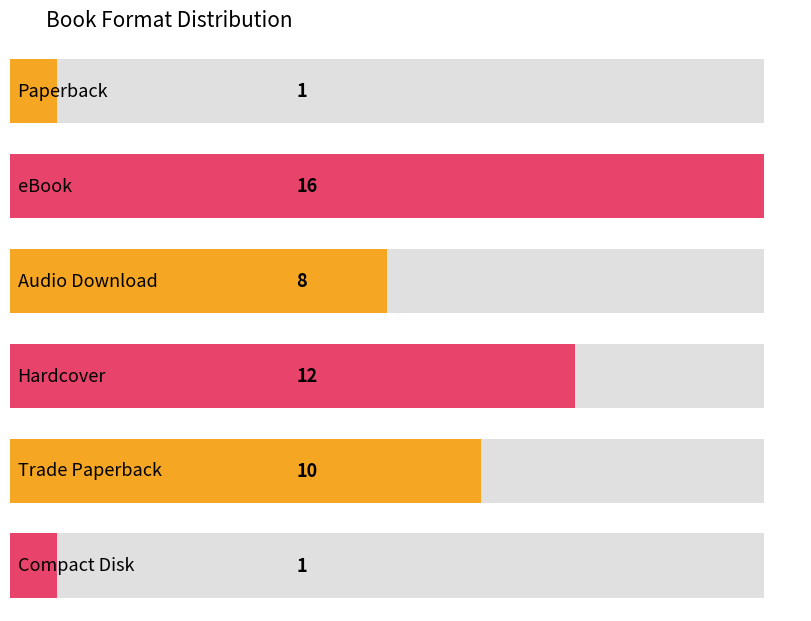

True or false: the data shows 8 at Audio Download.

True